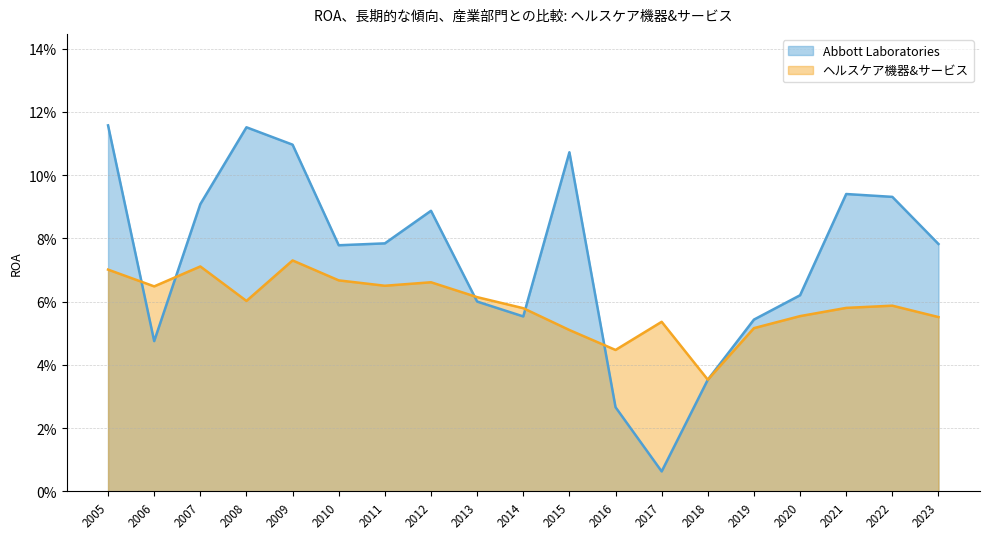

At how many categories does at least one series exceed 0?

19